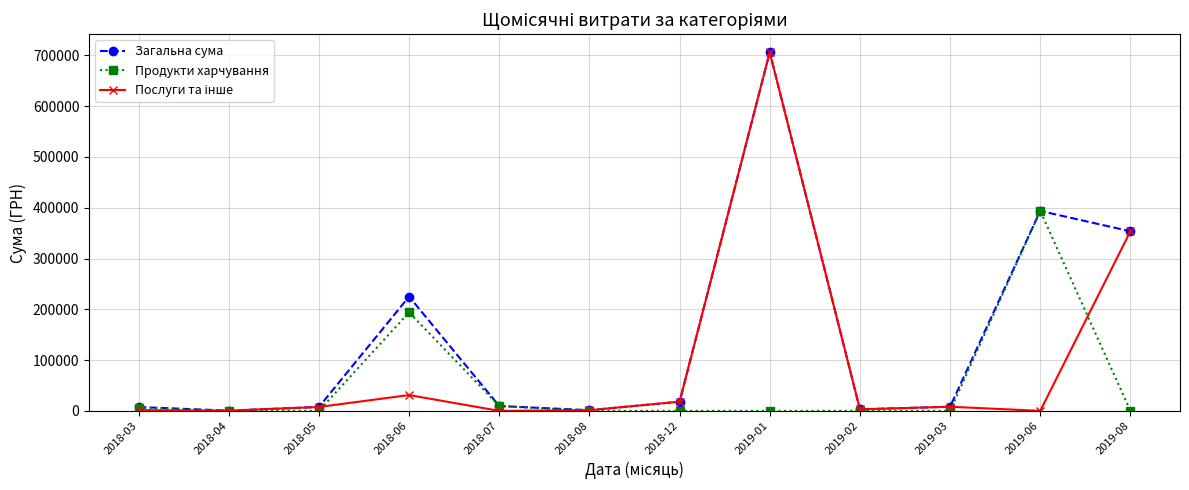

How many distinct data groups are displayed?

3